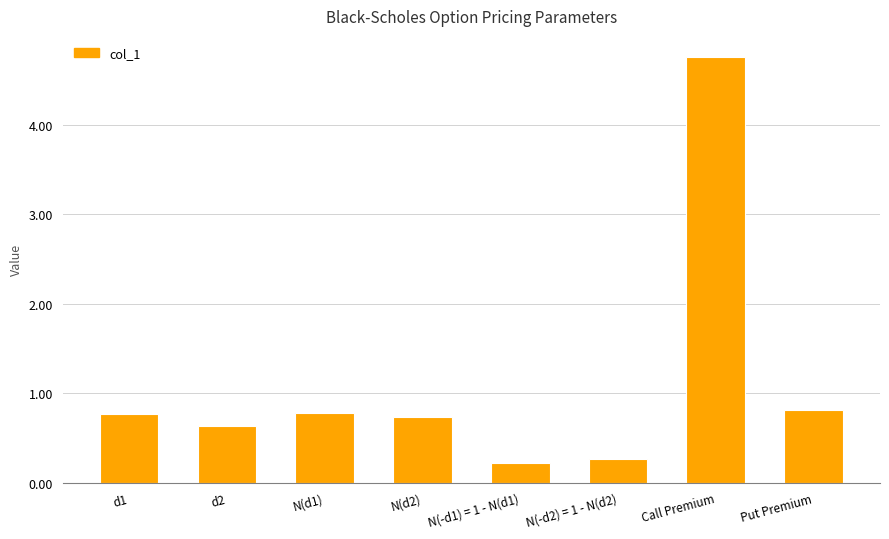

Reading left to right, what are all the values shown in this chart?

d1=0.8	d2=0.6	N(d1)=0.8	N(d2)=0.7	N(-d1) = 1 - N(d1)=0.2	N(-d2) = 1 - N(d2)=0.3	Call Premium=4.8	Put Premium=0.8